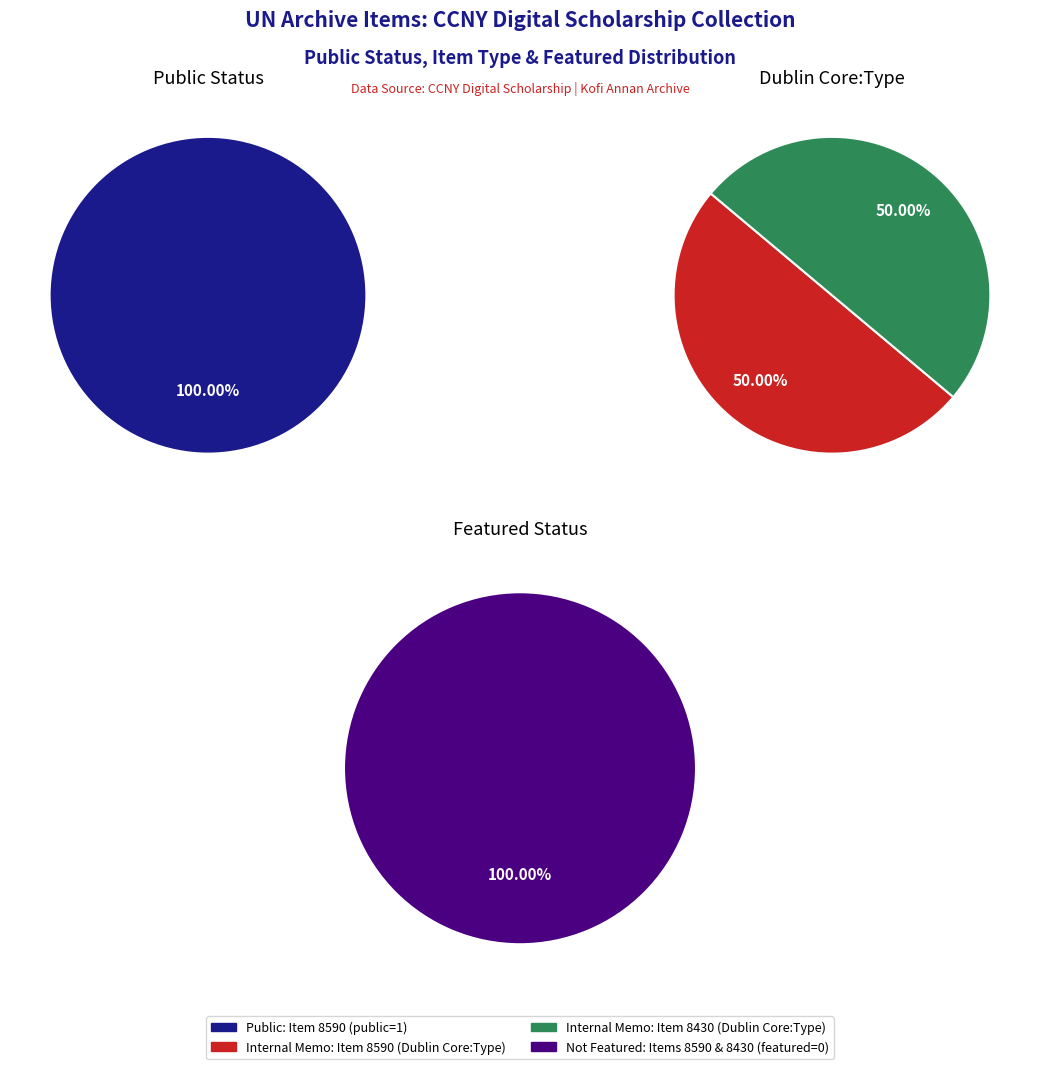

What percentage is NOT represented by 8430?

50.0%